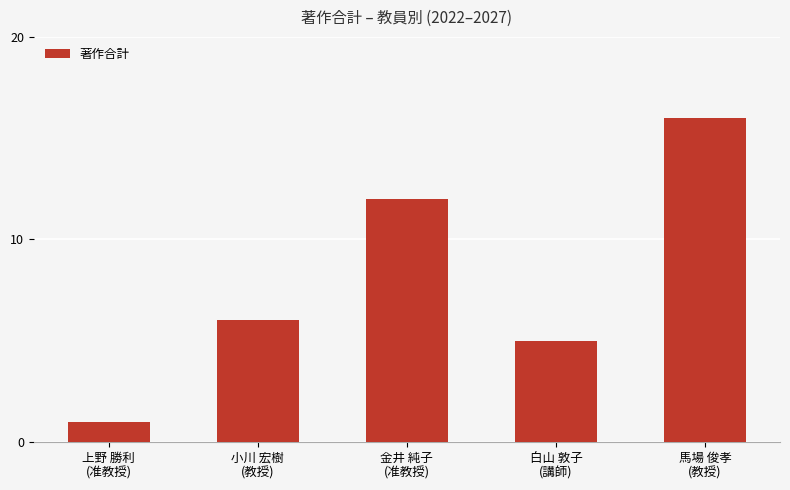

What is the value of the 5th bar from the left?

16